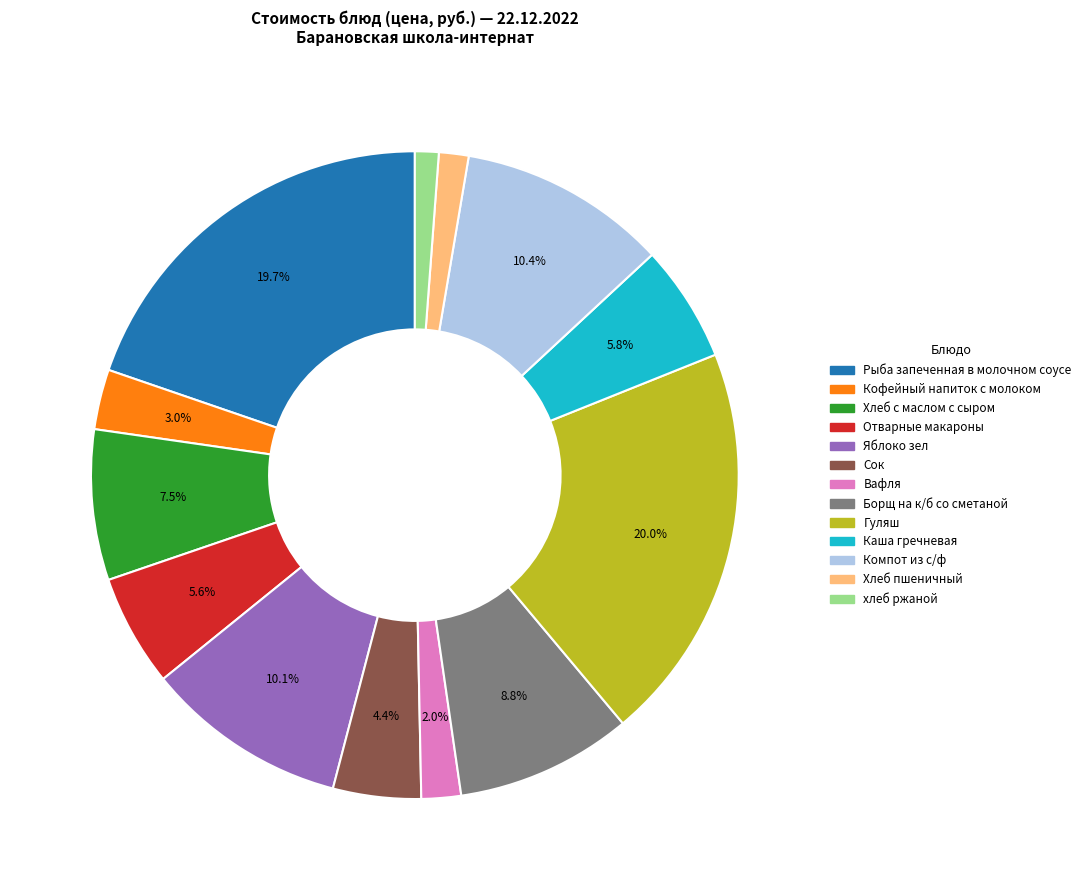

What portion of the pie excludes Отварные макароны?

94.4%